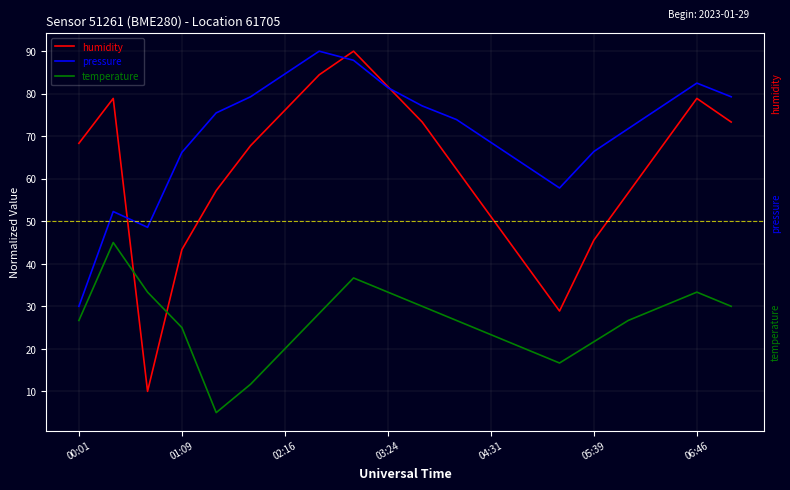

What is the maximum value shown in the chart?

90.0